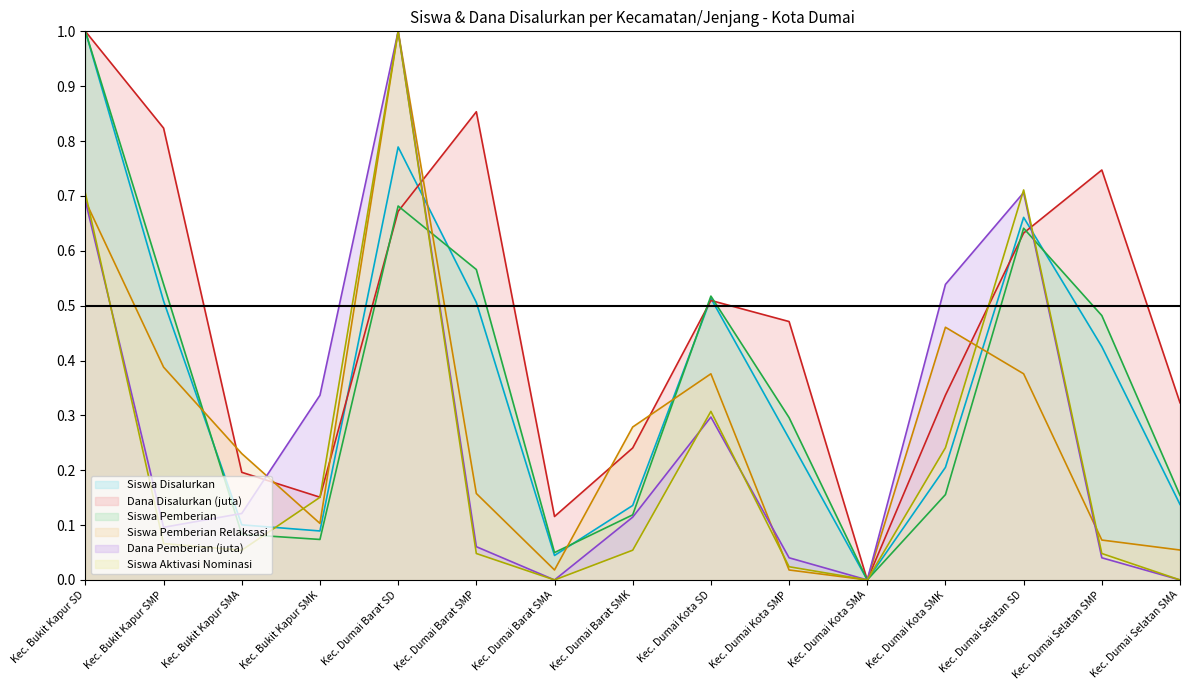

At which category is the sum across all series the highest?

Kec. Dumai Barat SD